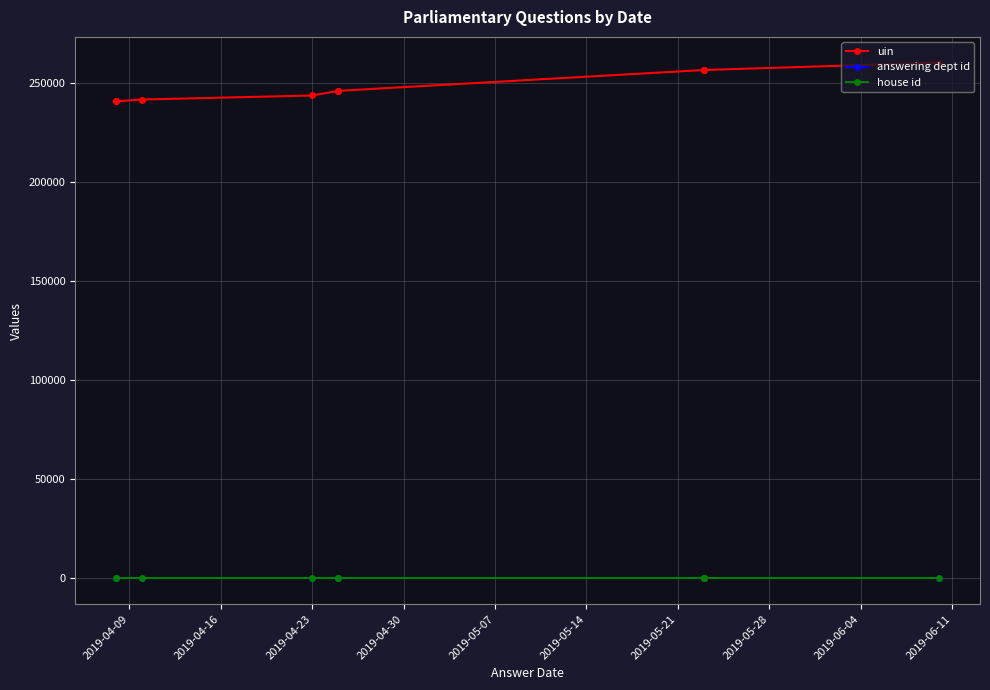

Is it true that uin equals 121773 at 2019-06-04?

False